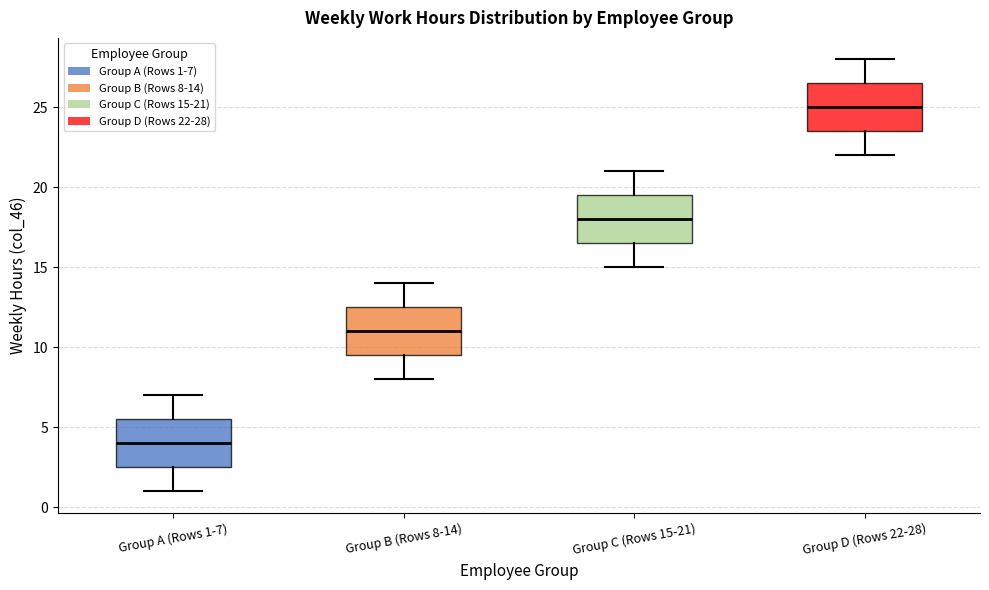

Which box's median line is the highest?

Group D (Rows 22-28)